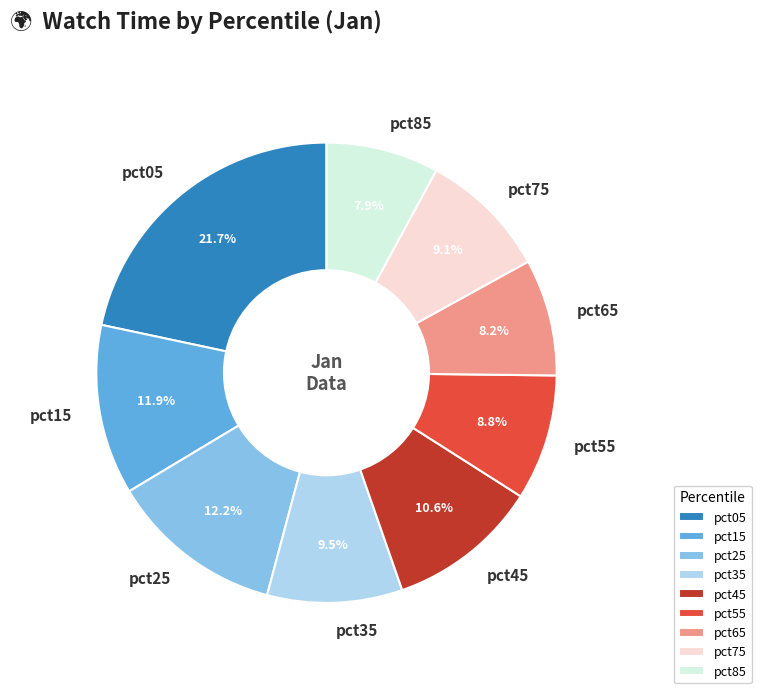

Between pct55 and pct05, which is larger?

pct05